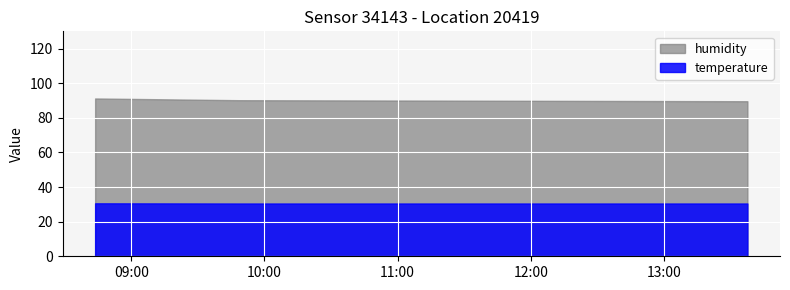

At which category is the sum across all series the highest?

2023-04-25T08:43:42